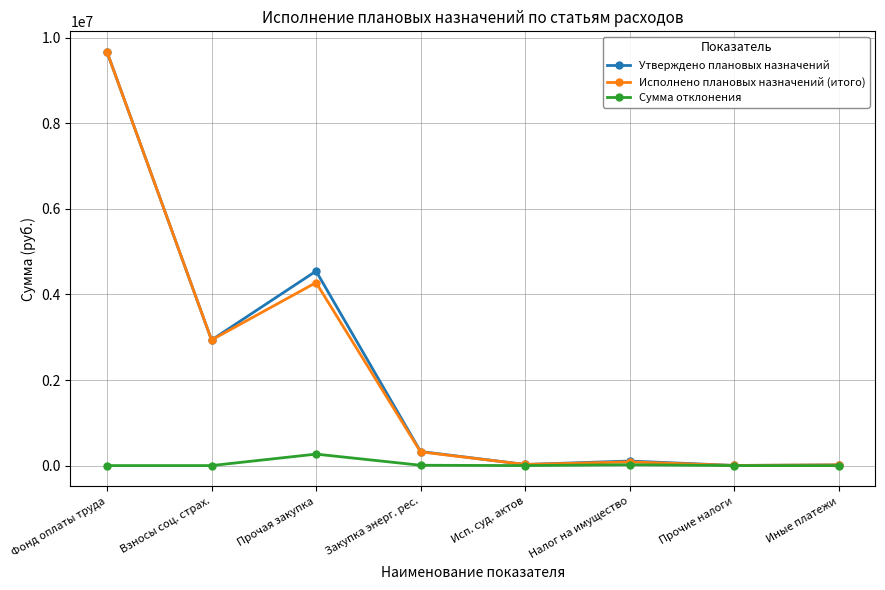

What is the maximum value shown in the chart?

9665760.6